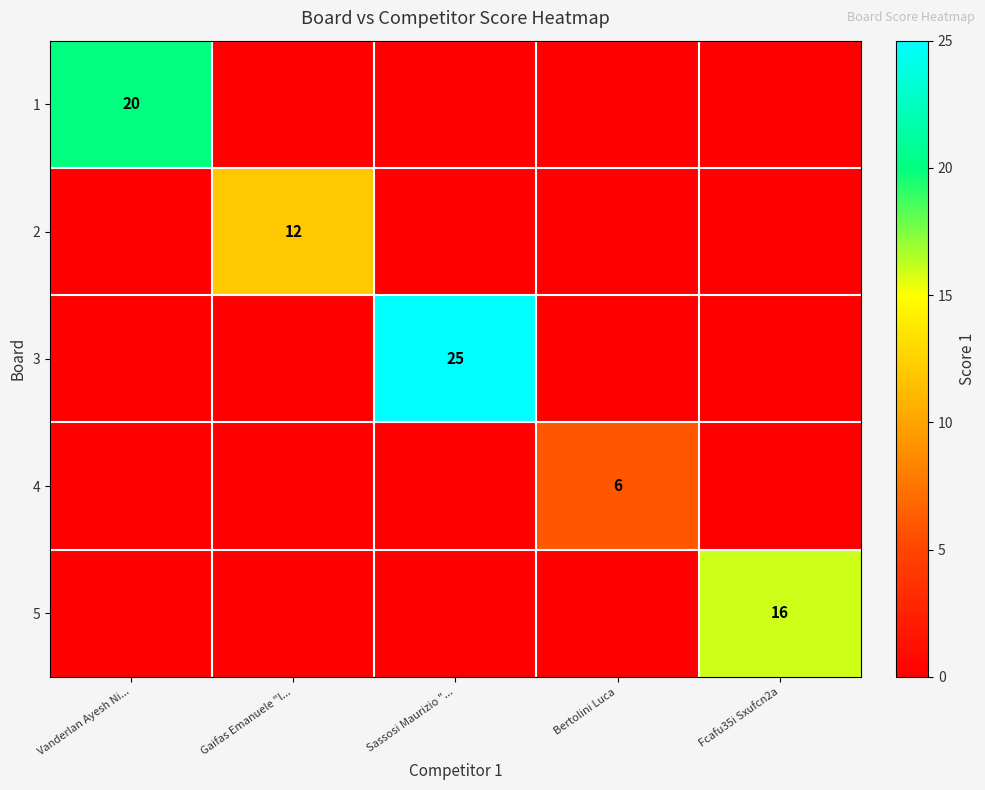

How many series are shown in this chart?

5